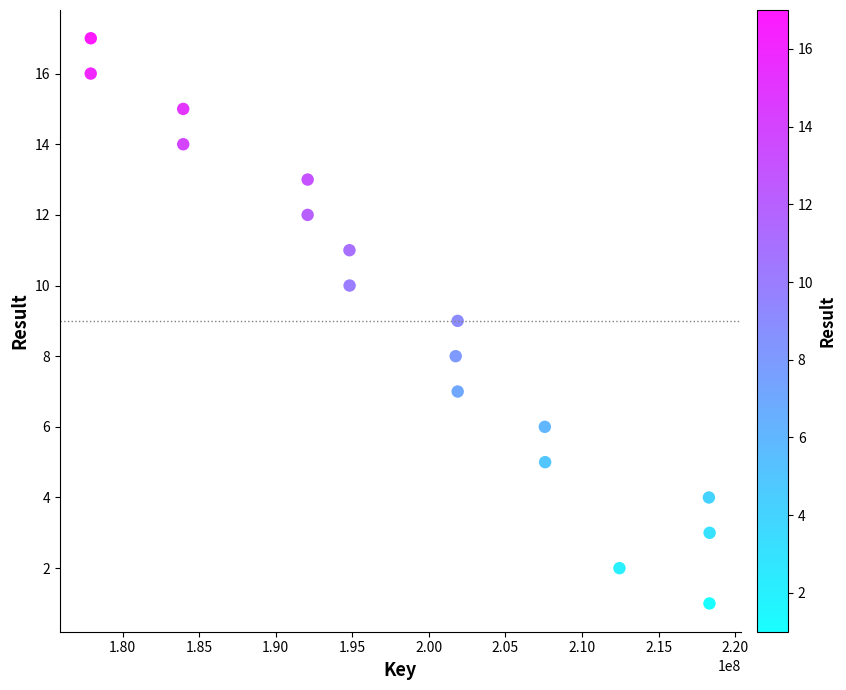

What is the range of X values (max minus min)?

40416828